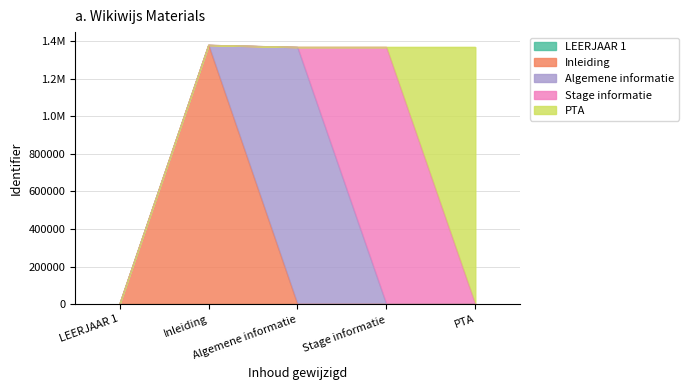

List the labels in order of value, smallest first.

LEERJAAR 1, Algemene informatie, Stage informatie, PTA, Inleiding